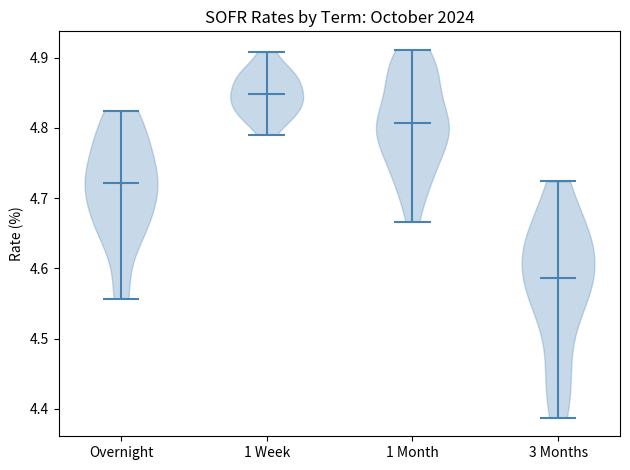

Reading left to right, read every violin against the y-axis: where its median line is, and the lowest and highest points it reaches. The values are not printed on the chart, so give them approximately, as read against the axis.

Overnight: median line 4.72, lowest point 4.56, highest point 4.82
1 Week: median line 4.85, lowest point 4.79, highest point 4.91
1 Month: median line 4.81, lowest point 4.67, highest point 4.91
3 Months: median line 4.59, lowest point 4.39, highest point 4.72